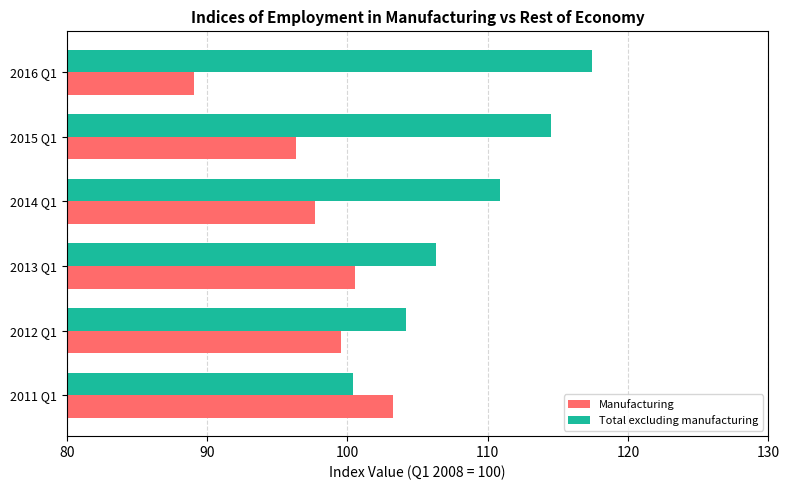

Which label corresponds to the largest value in the chart?

2016 Q1